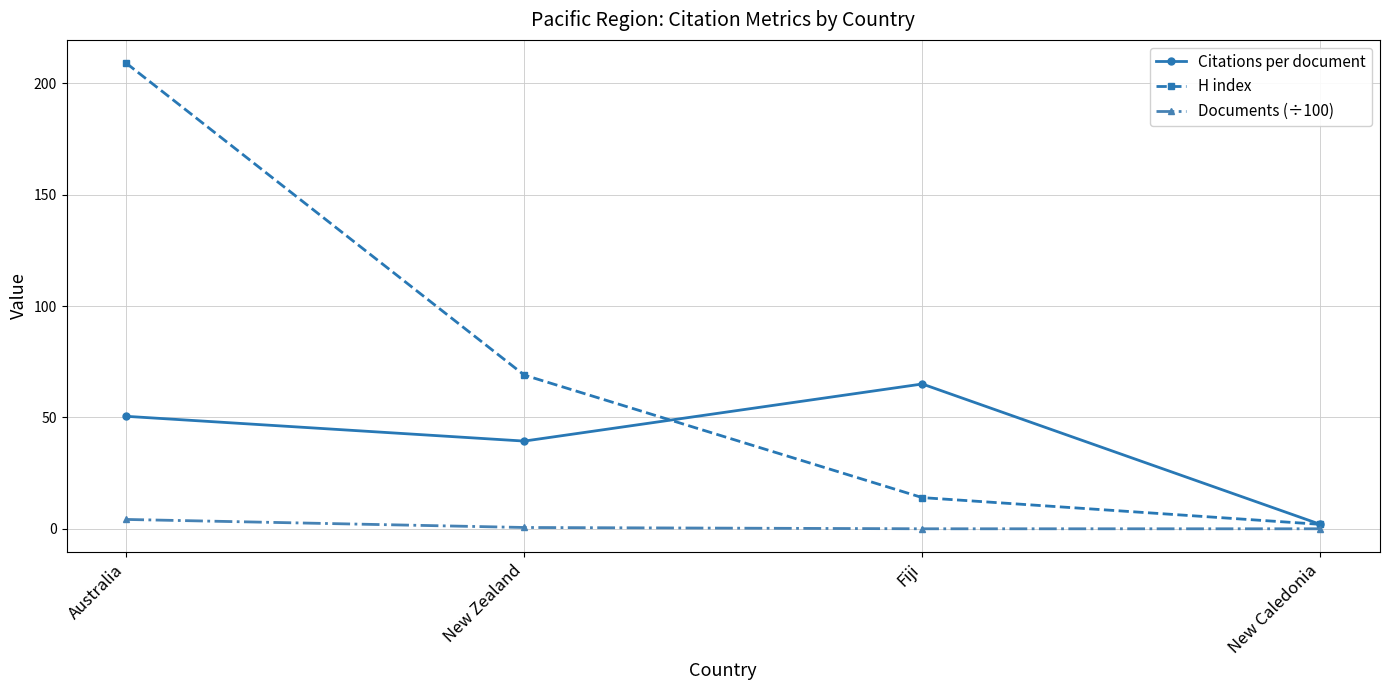

True or false: Documents (÷100) has more than 1 interior local peaks.

False